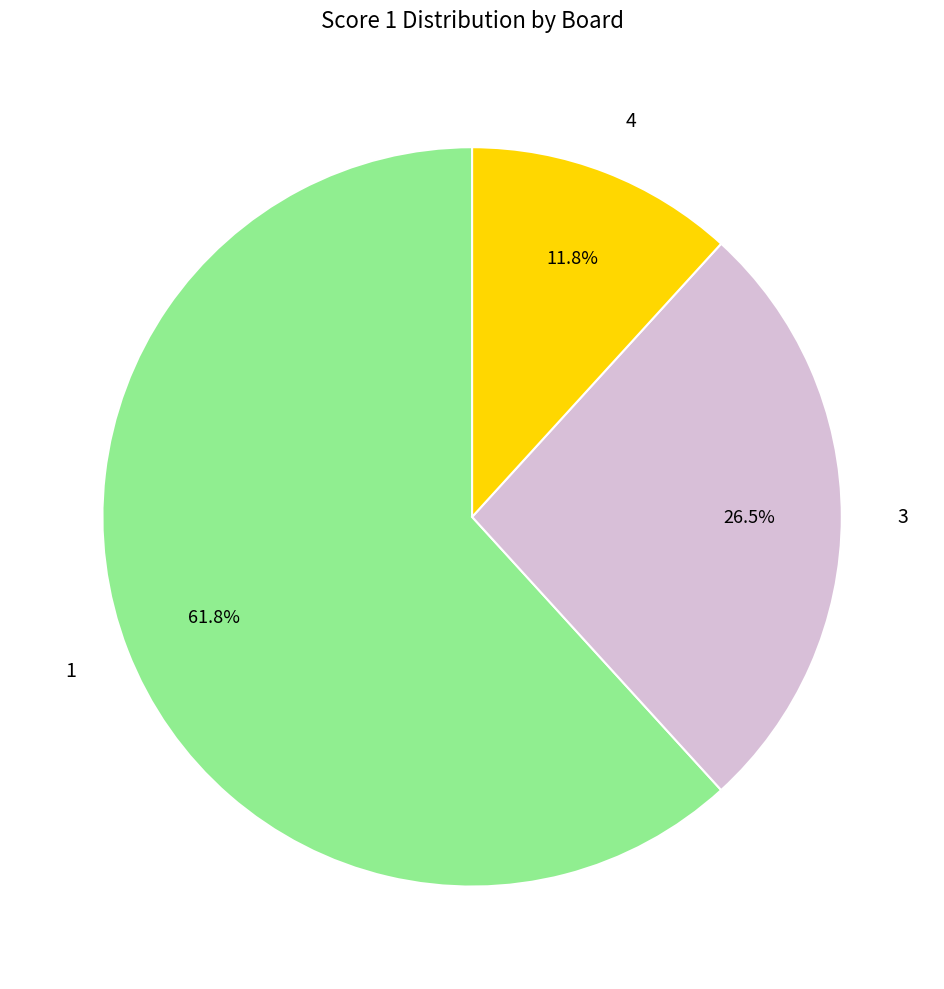

Do 4 and 1 together represent more than half of the pie?

Yes